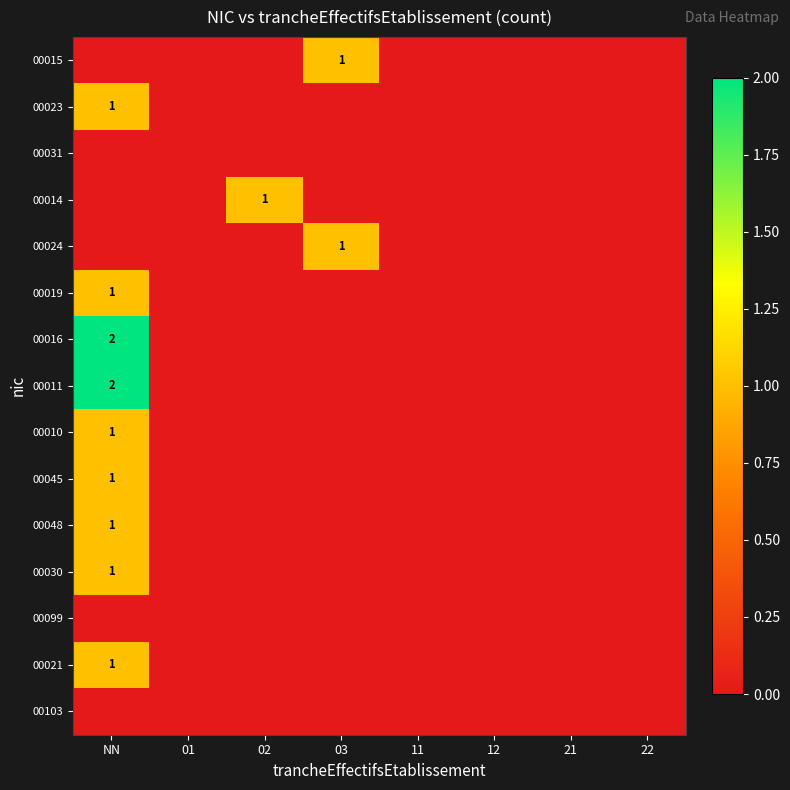

Is it true that 00103 equals 0 at NN?

True